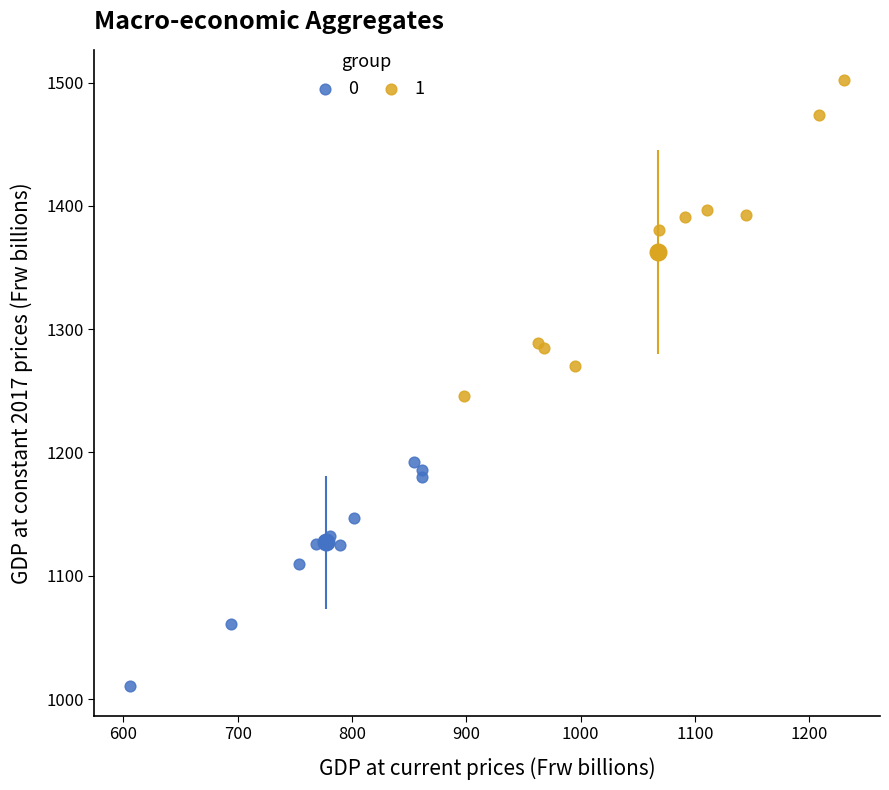

Which series contains the highest Y value?

1